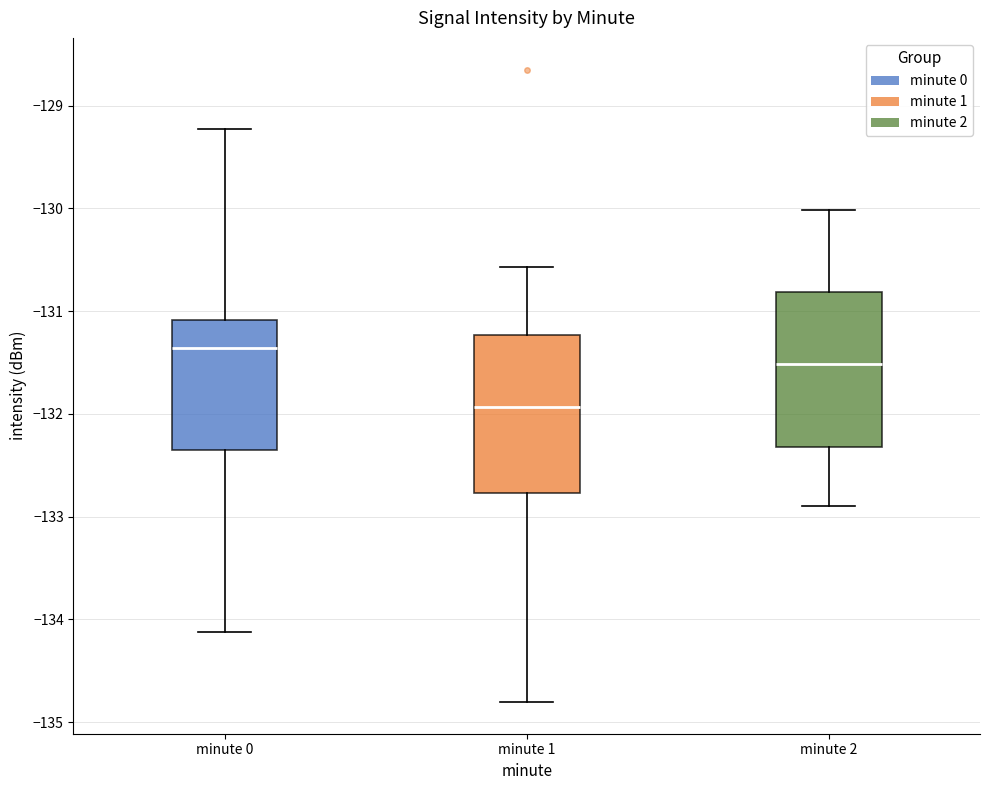

Which box has the highest median line?

minute 0